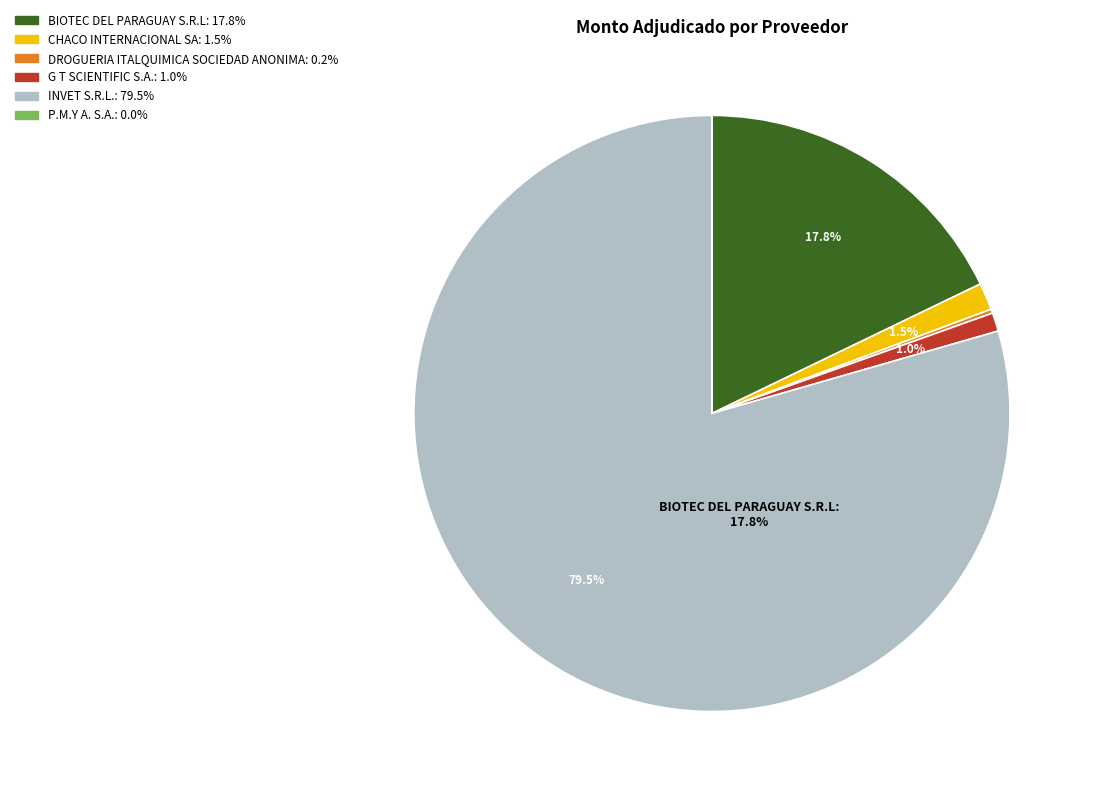

Is there any slice that represents more than half of the pie?

Yes